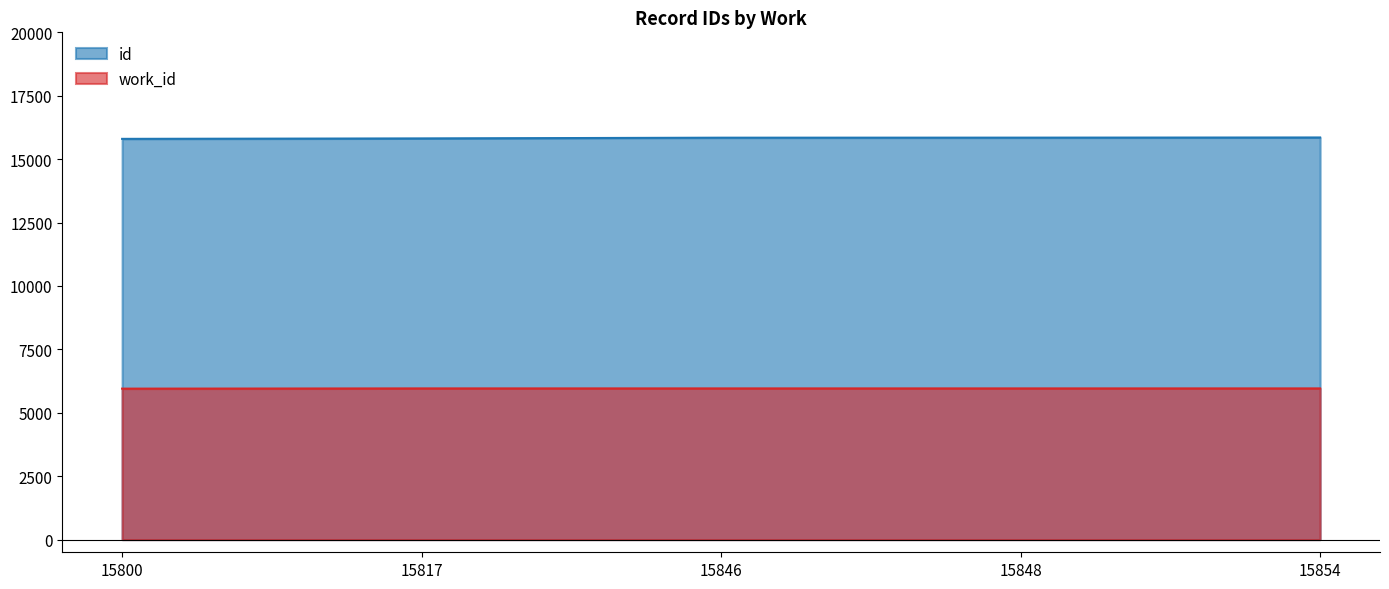

Which series has the widest spread of values?

id